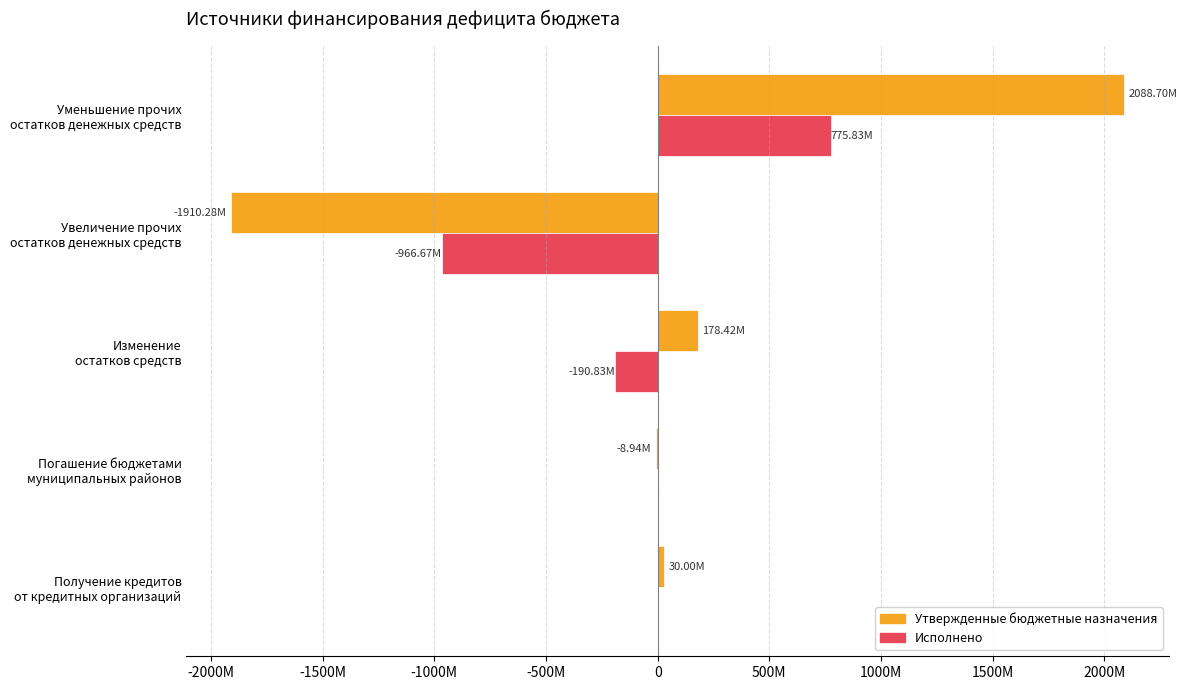

At which category is the sum across all series the highest?

Уменьшение прочих
остатков денежных средств